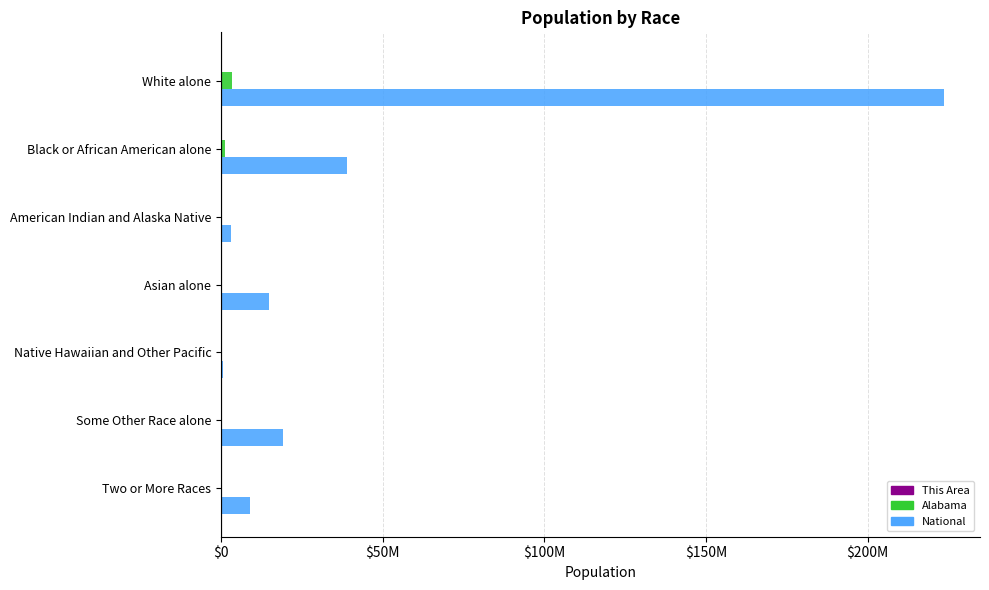

What is the maximum value for Alabama?

3275394